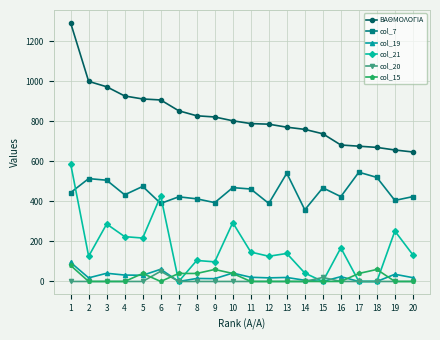

Which series has the widest spread of values?

ΒΑΘΜΟΛΟΓΙΑ